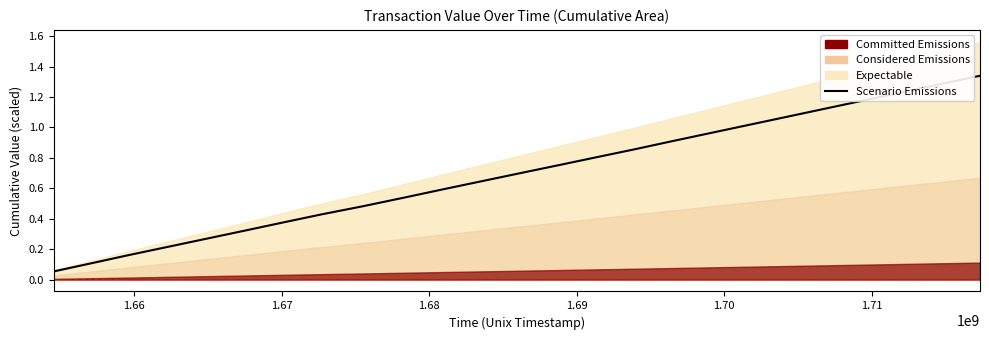

How many categories are shown in the chart?

25